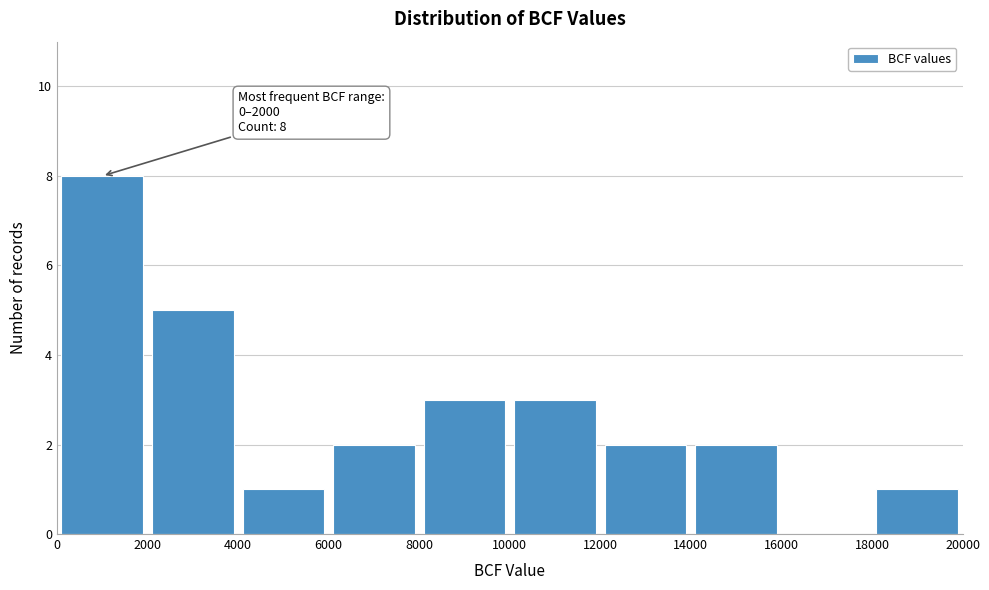

Over which range of the x-axis is the bar tallest?

0 to 2000